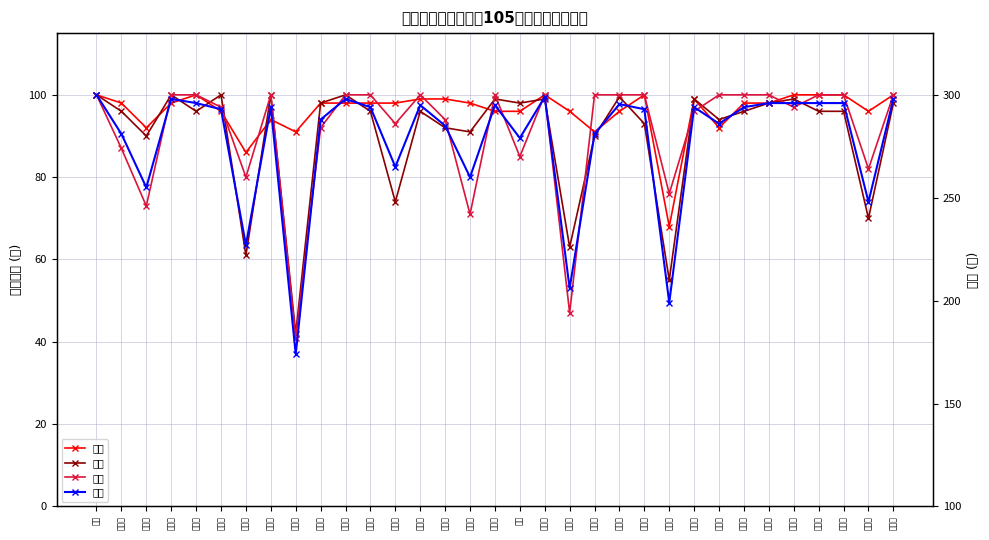

The 总分 series shows 433.7 at 陈佳怡. True or false?

False